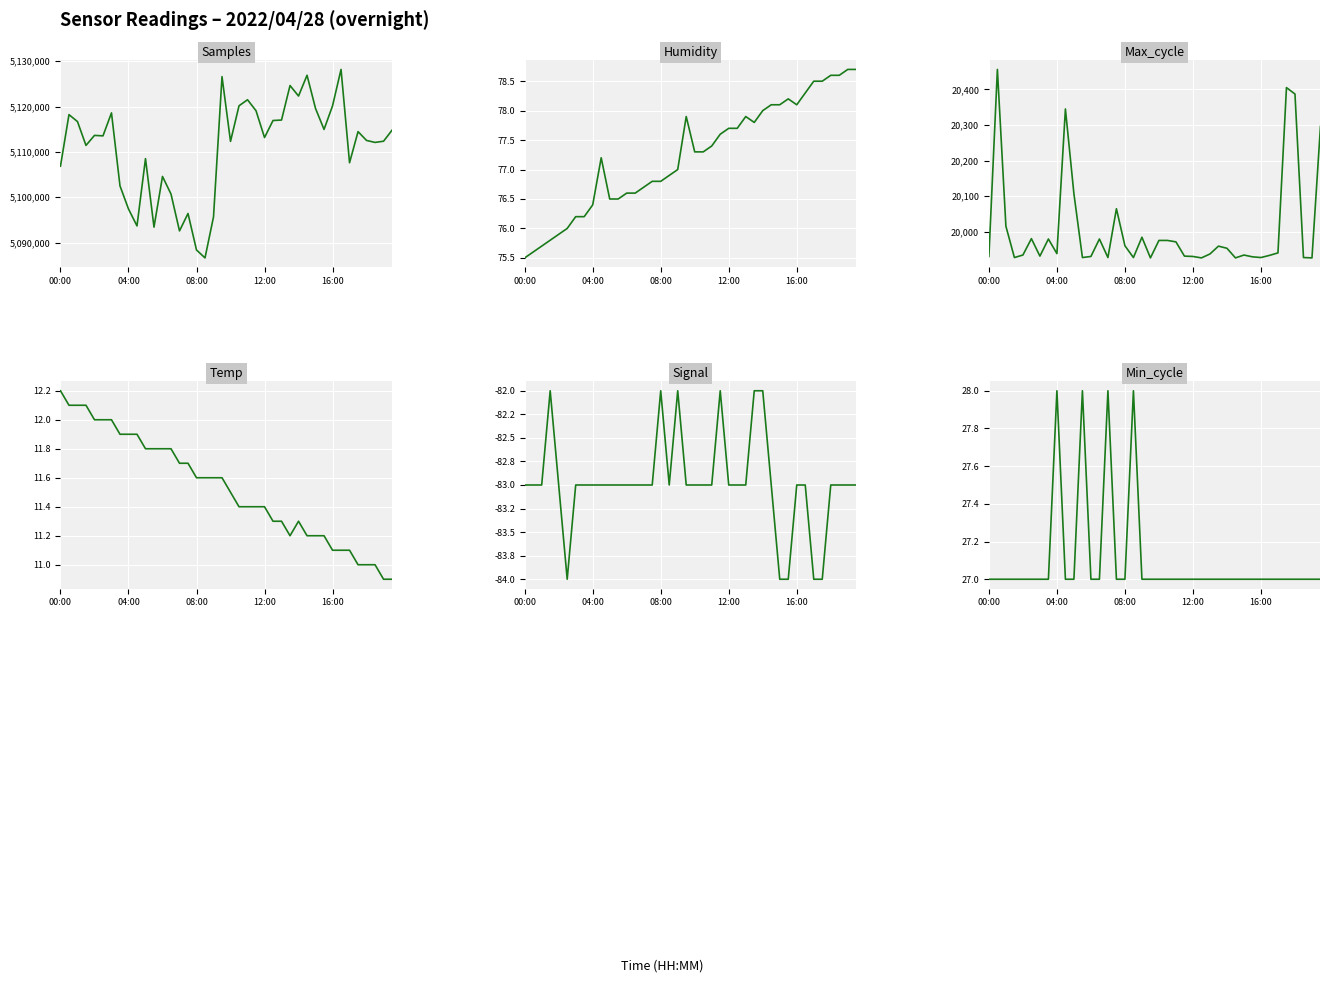

True or false: Temp and Max_cycle cross at least once.

False